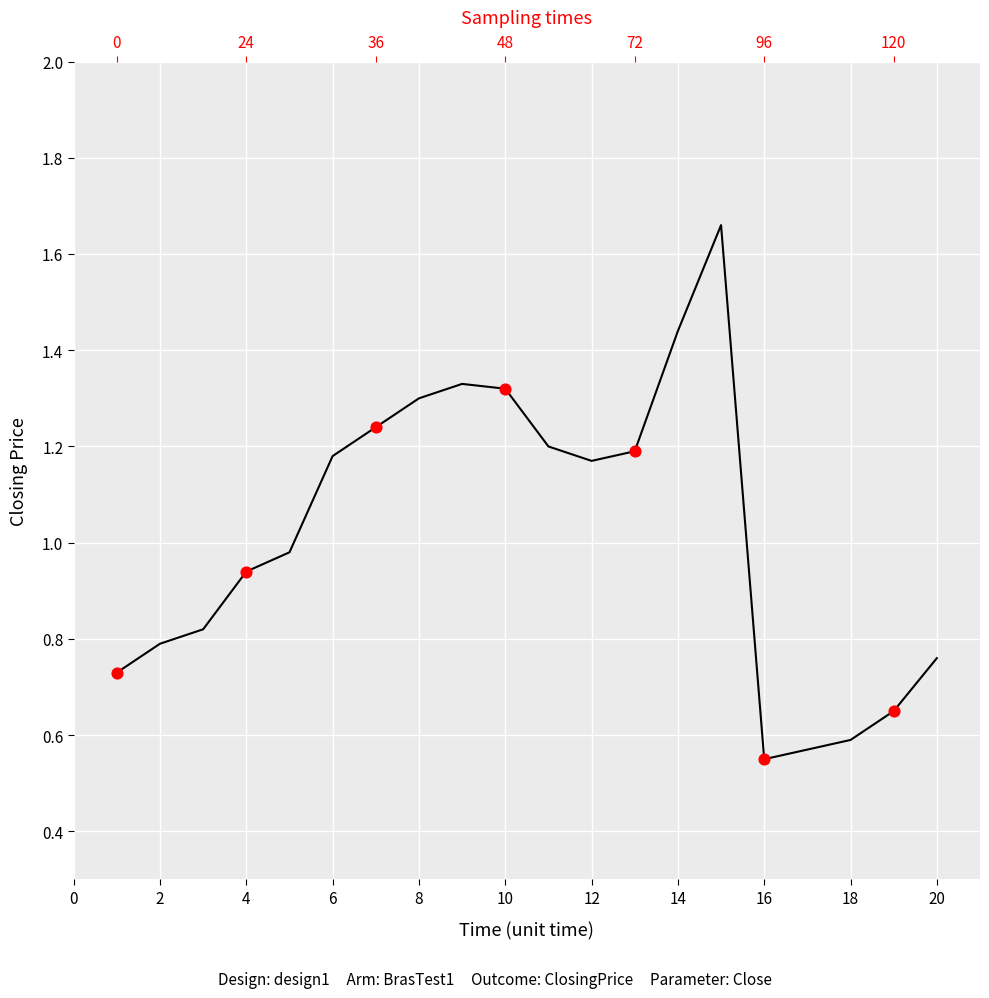

Between −2 and 13, which is larger?

13